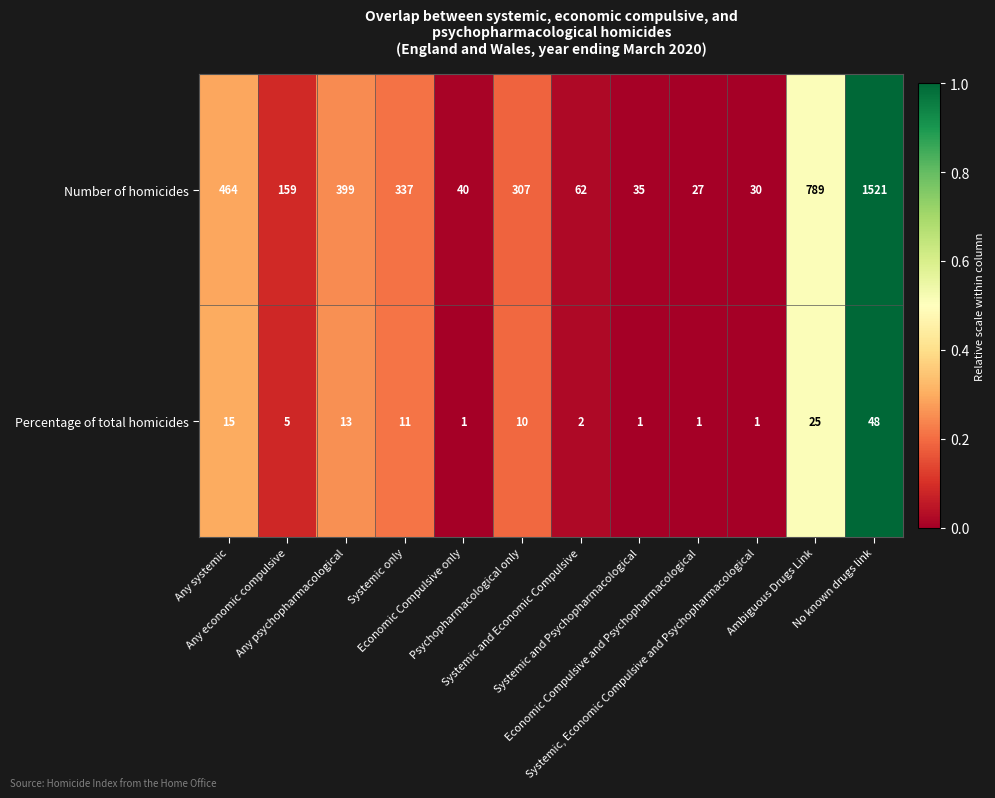

What is the average value of the Number of homicides series?

348